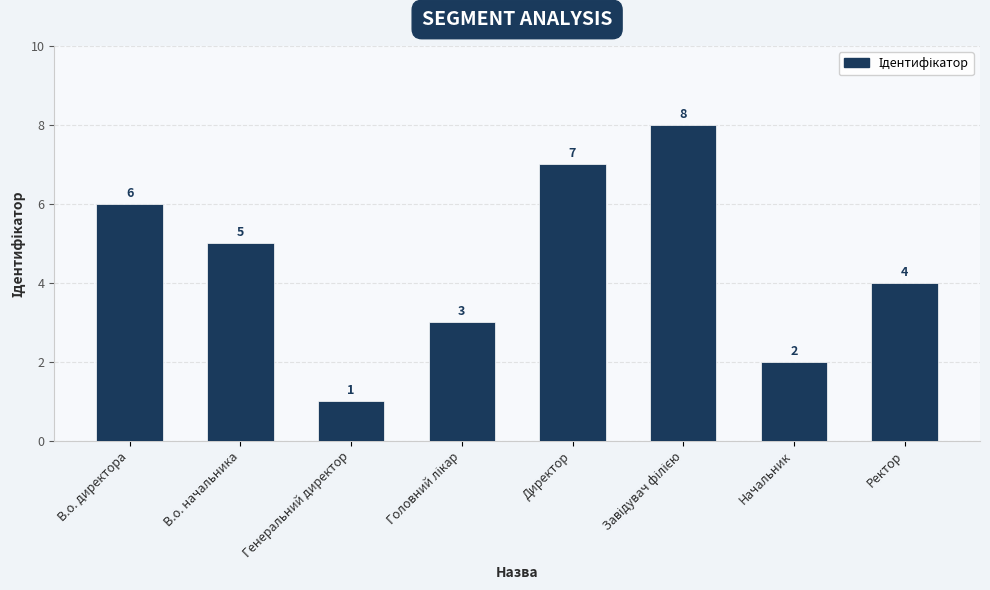

Reading left to right, transcribe all the data shown in this chart.

6	5	1	3	7	8	2	4